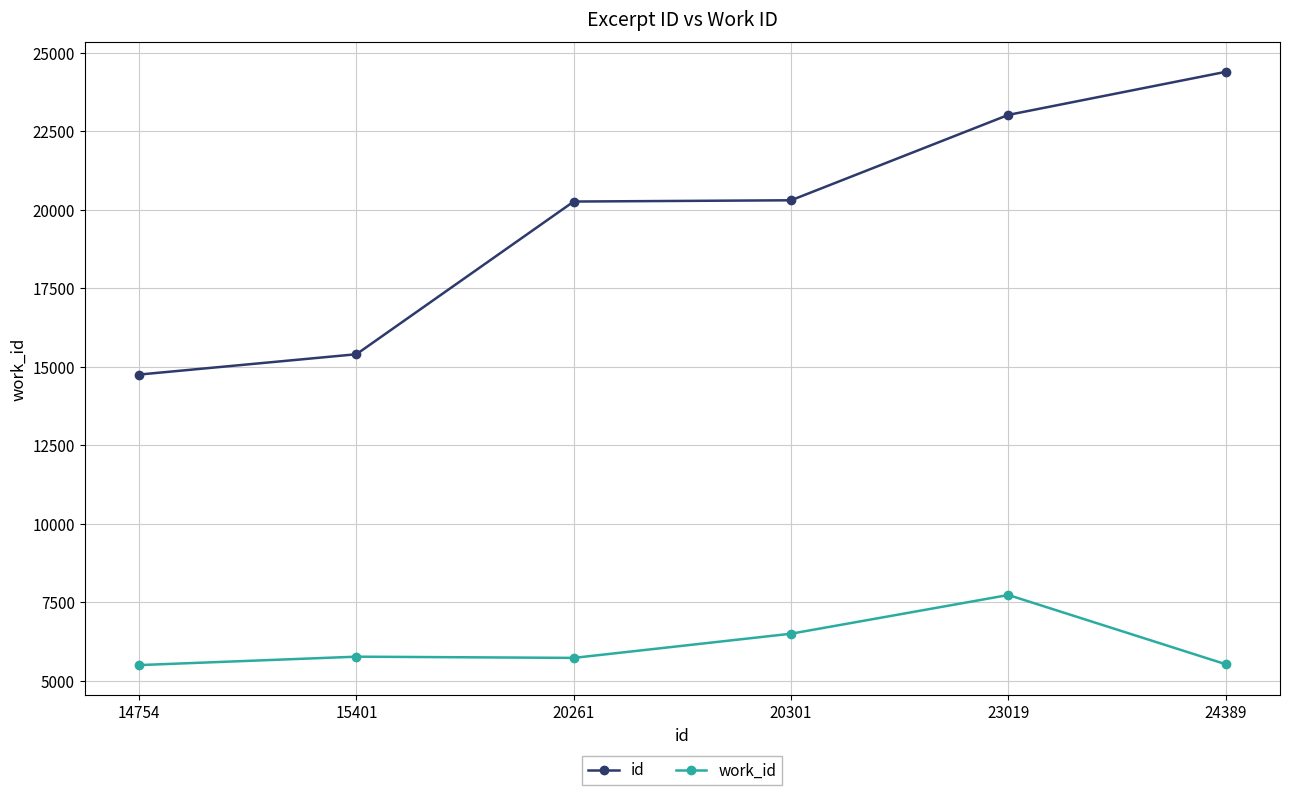

How many values in the work_id series are below 5775?

3